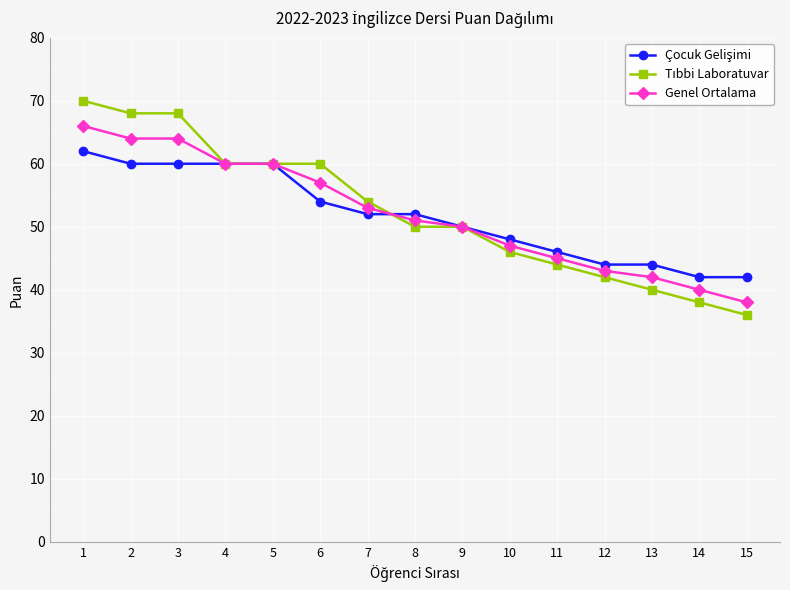

Read the Genel Ortalama value at 4.

60